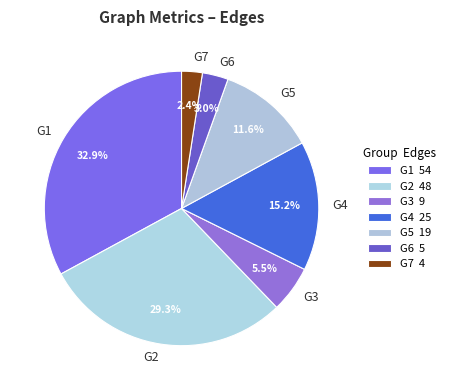

To the nearest percent, what portion does G3 represent?

5%